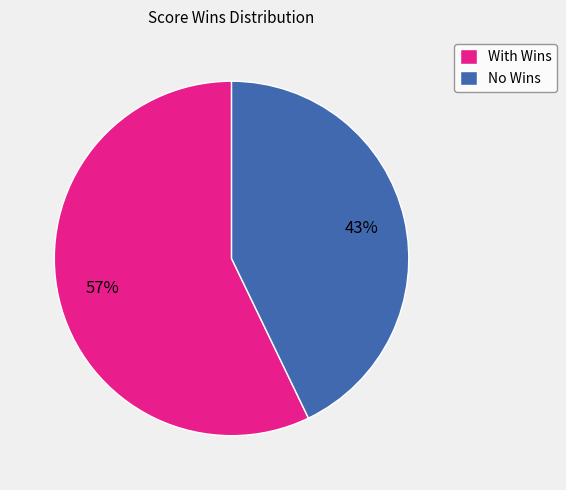

The With Wins slice represents 57% of the pie. True or false?

True